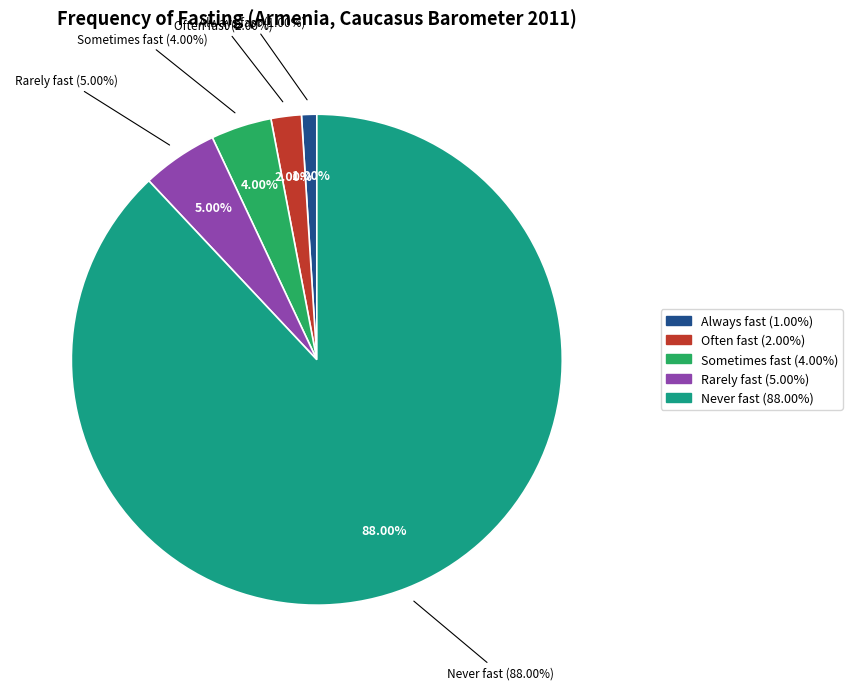

Combined, do Often fast and Sometimes fast account for over 50%?

No